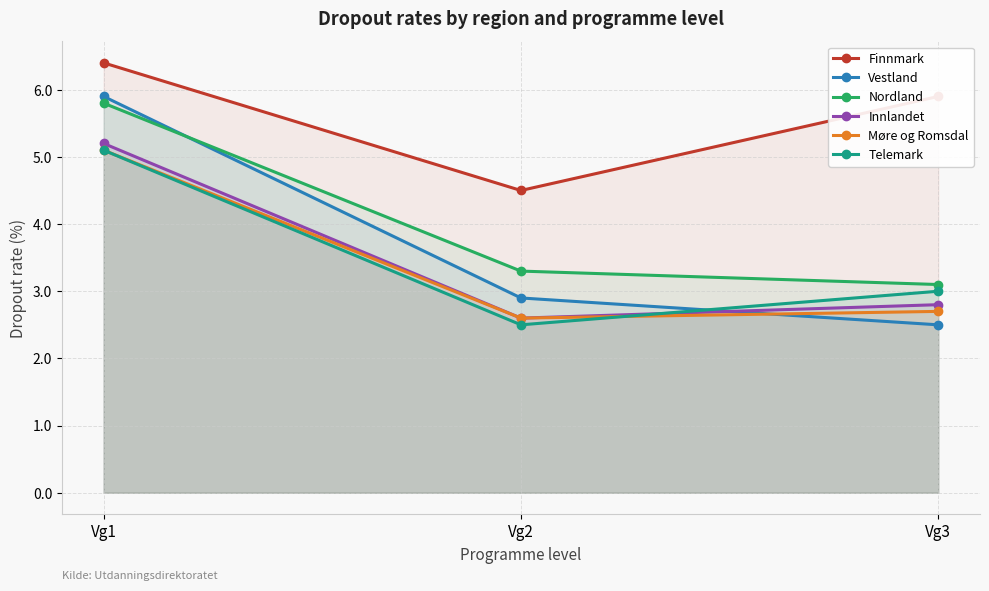

What are all the series names shown in the legend?

Finnmark, Vestland, Nordland, Innlandet, Møre og Romsdal, Telemark